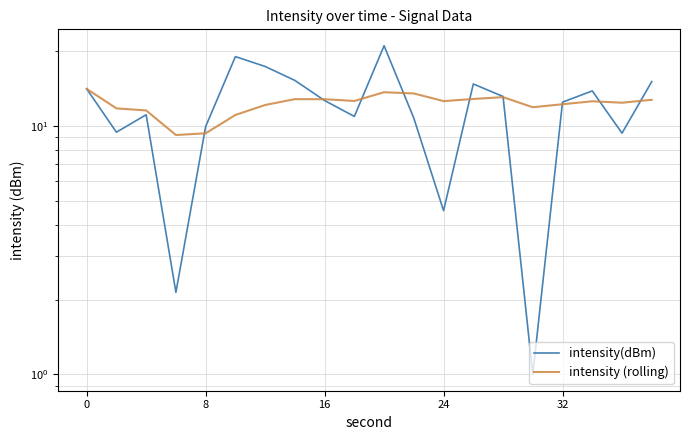

What is the difference between the maximum and minimum values in the intensity (rolling) series?

4.9